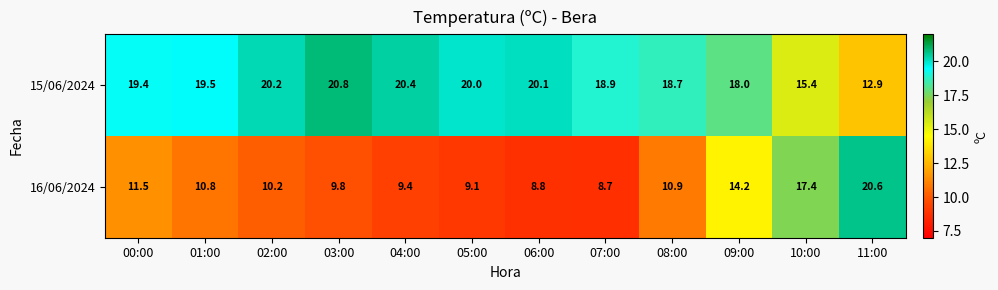

Which series has the largest total across all categories?

15/06/2024